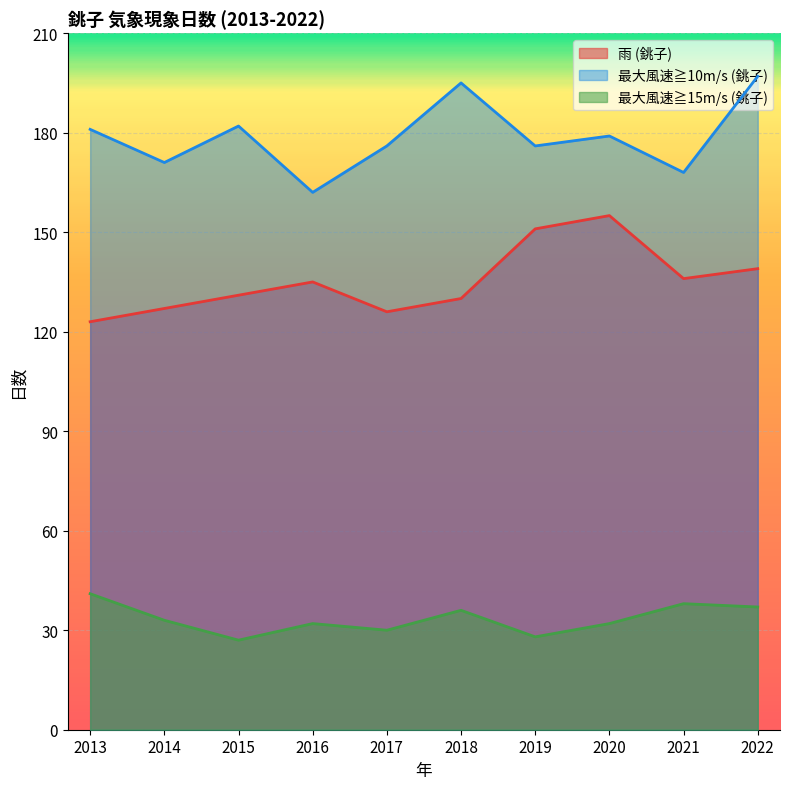

Which series has the widest spread of values?

最大風速≧10m/s (銚子)